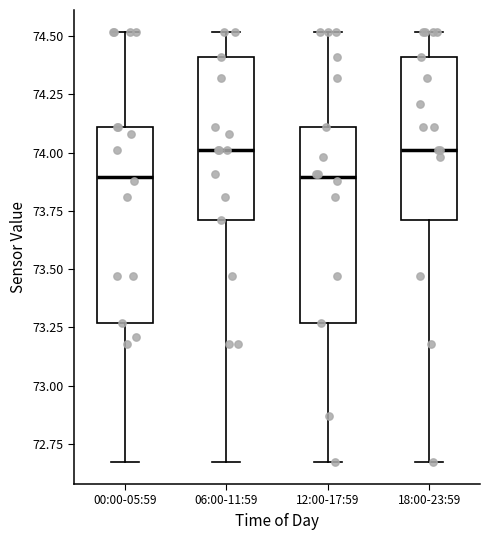

Where does the median line of the box for 18:00-23:59 sit on the y-axis? The values are not printed on the chart, so give them approximately, as read against the axis.

74.00